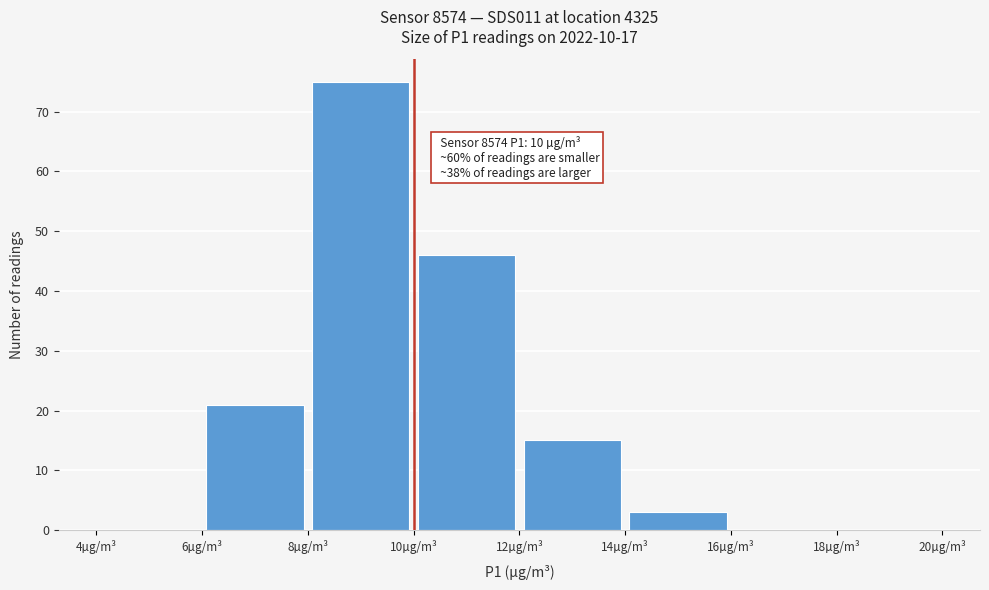

Over which range of the x-axis is the bar tallest?

8 to 10